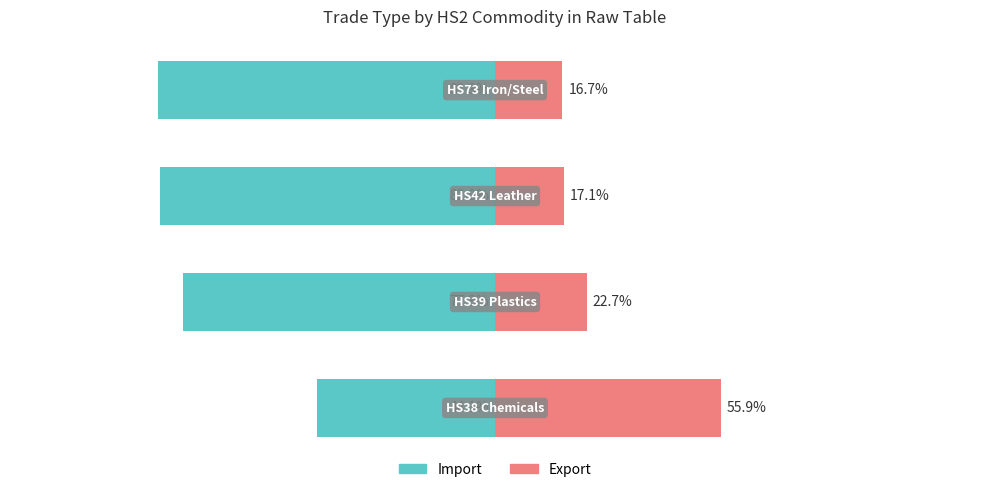

List the series in order of their peak value, highest first.

Export, Import